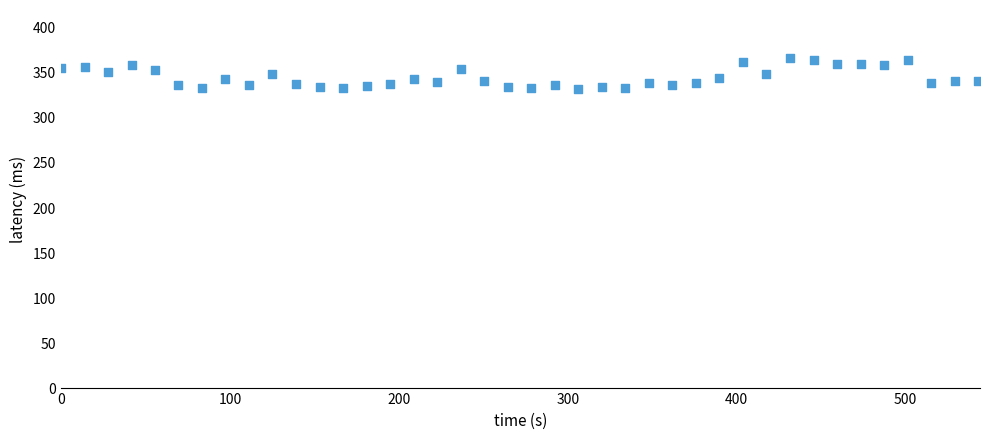

What is the range of X values (max minus min)?

543.1